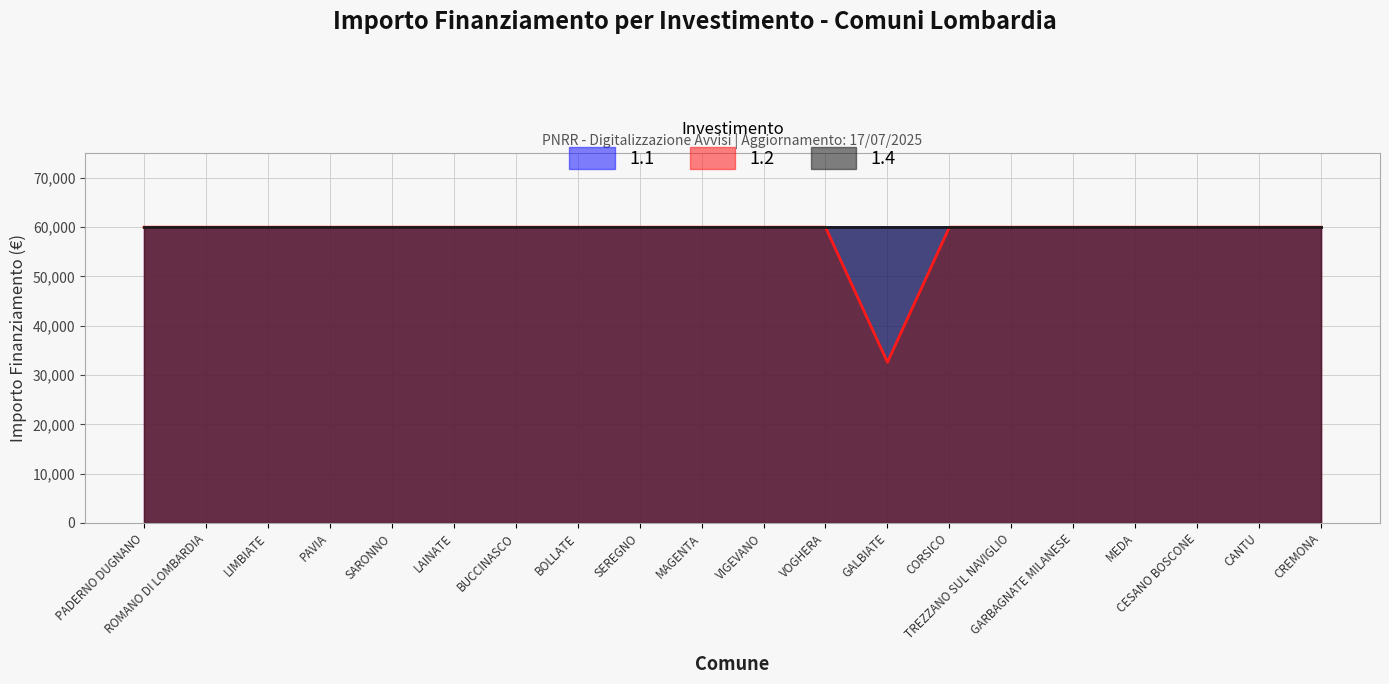

Reading left to right, list all the values displayed in this chart.

1.1: PADERNO DUGNANO=59966	ROMANO DI LOMBARDIA=59966	LIMBIATE=59966	PAVIA=59966	SARONNO=59966	LAINATE=59966	BUCCINASCO=59966	BOLLATE=59966	SEREGNO=59966	MAGENTA=59966	VIGEVANO=59966	VOGHERA=59966	GALBIATE=59966	CORSICO=59966	TREZZANO SUL NAVIGLIO=59966	GARBAGNATE MILANESE=59966	MEDA=59966	CESANO BOSCONE=59966	CANTU=59966	CREMONA=59966
1.2: PADERNO DUGNANO=59966	ROMANO DI LOMBARDIA=59966	LIMBIATE=59966	PAVIA=59966	SARONNO=59966	LAINATE=59966	BUCCINASCO=59966	BOLLATE=59966	SEREGNO=59966	MAGENTA=59966	VIGEVANO=59966	VOGHERA=59966	GALBIATE=32589	CORSICO=59966	TREZZANO SUL NAVIGLIO=59966	GARBAGNATE MILANESE=59966	MEDA=59966	CESANO BOSCONE=59966	CANTU=59966	CREMONA=59966
1.4: PADERNO DUGNANO=59966	ROMANO DI LOMBARDIA=59966	LIMBIATE=59966	PAVIA=59966	SARONNO=59966	LAINATE=59966	BUCCINASCO=59966	BOLLATE=59966	SEREGNO=59966	MAGENTA=59966	VIGEVANO=59966	VOGHERA=59966	GALBIATE=59966	CORSICO=59966	TREZZANO SUL NAVIGLIO=59966	GARBAGNATE MILANESE=59966	MEDA=59966	CESANO BOSCONE=59966	CANTU=59966	CREMONA=59966